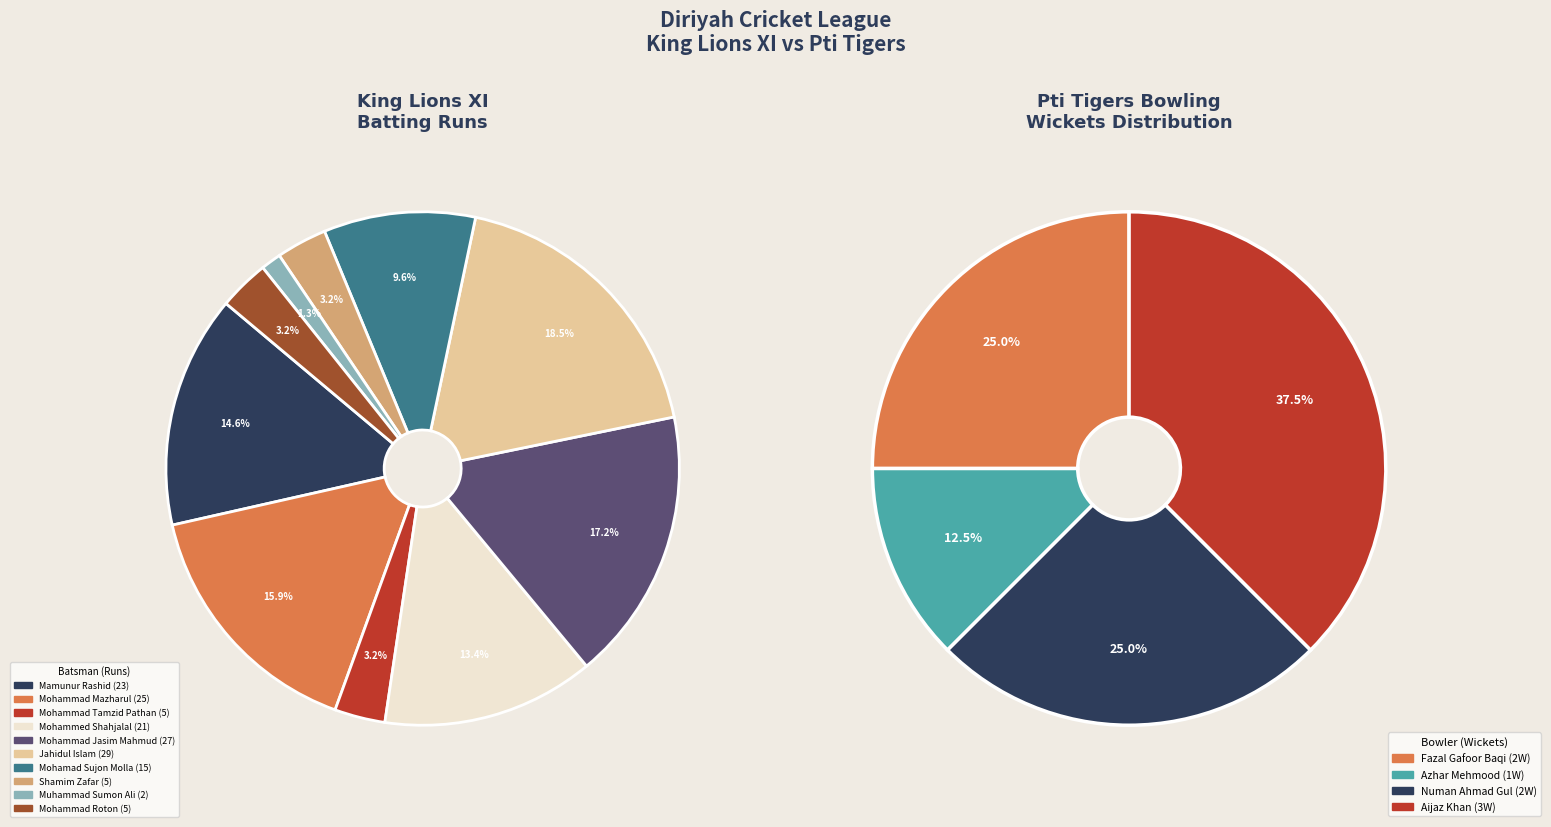

The Mohammed Shahjalal slice represents 27% of the pie. True or false?

False